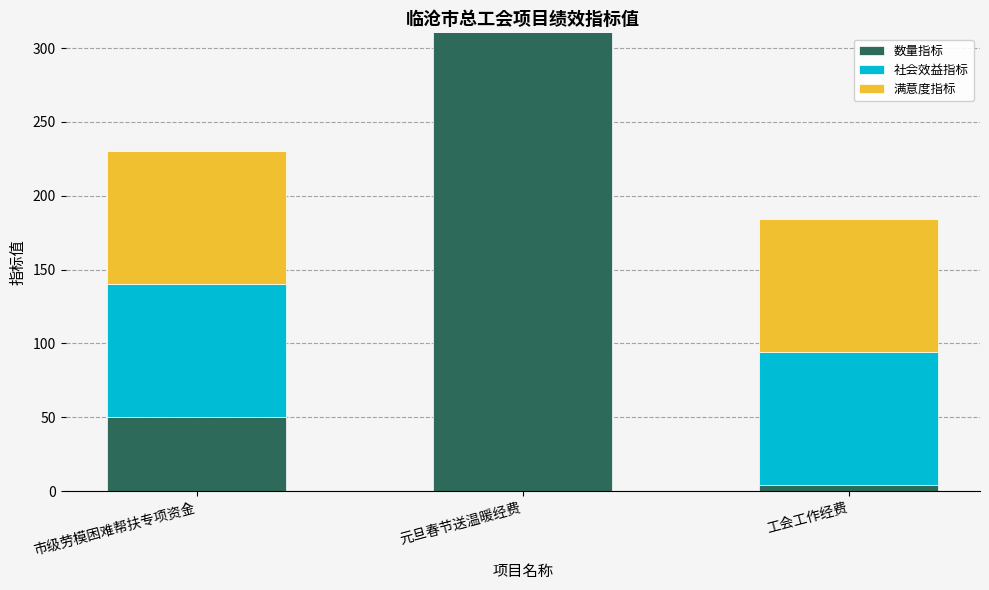

Which category has the lowest value in the 数量指标 series?

工会工作经费